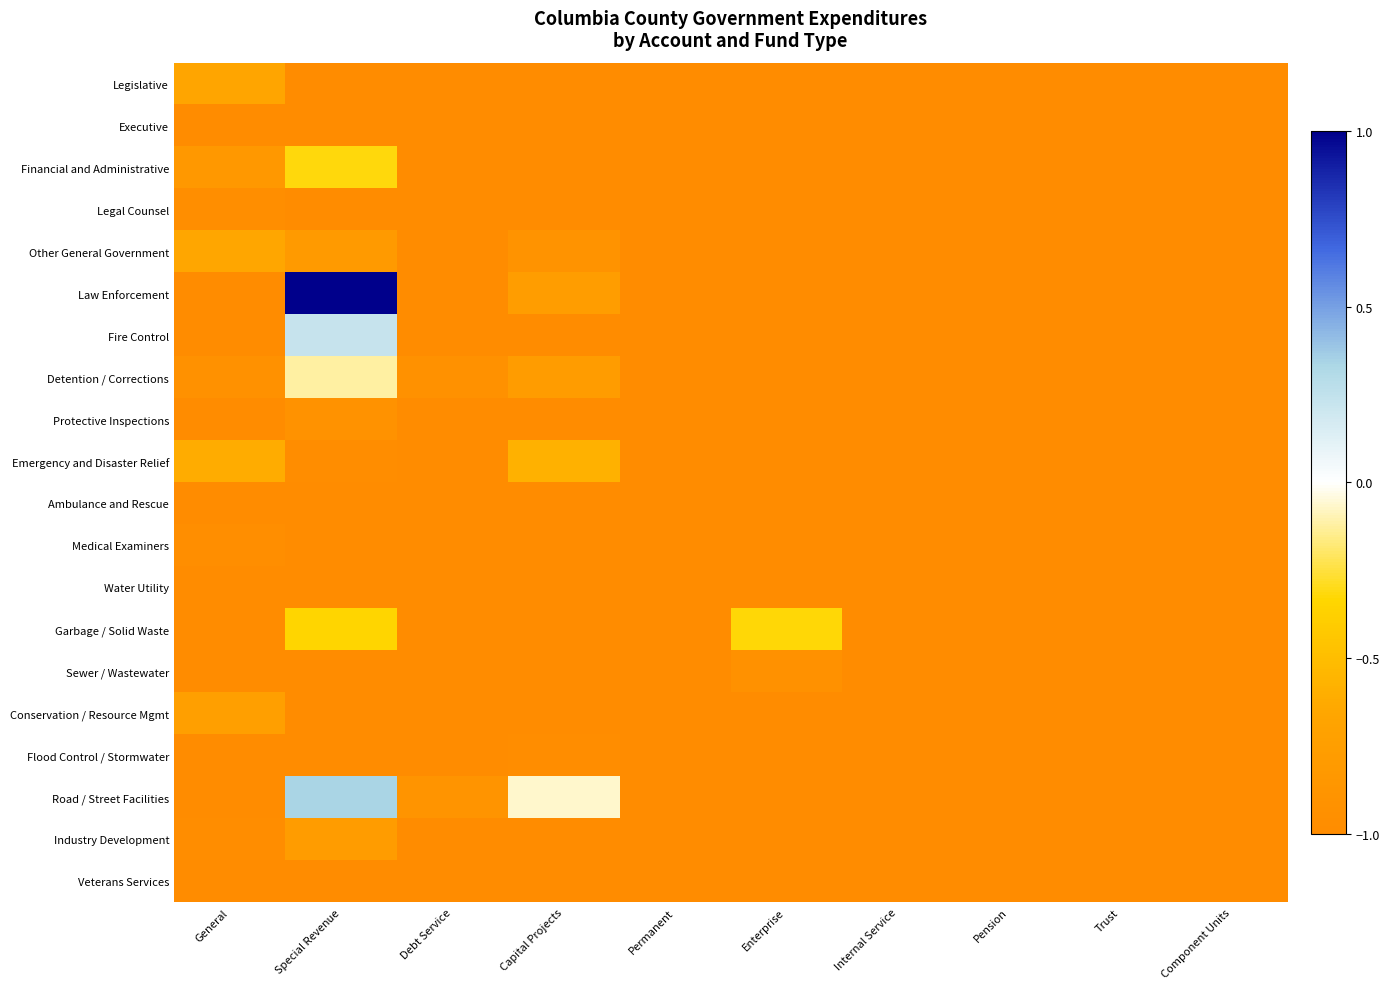

How many categories are shown in the chart?

10